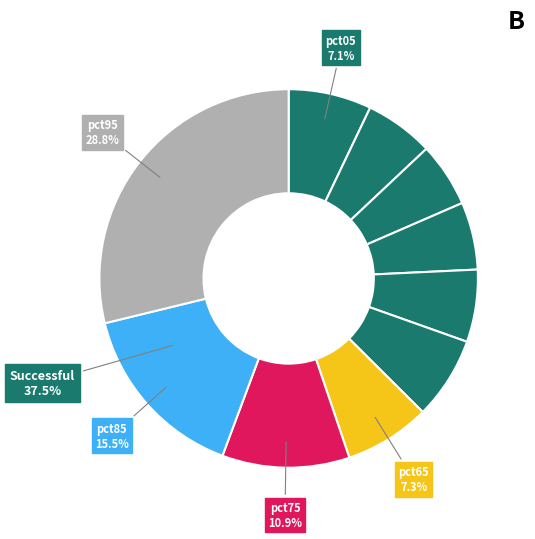

How many segments does this pie chart have?

10